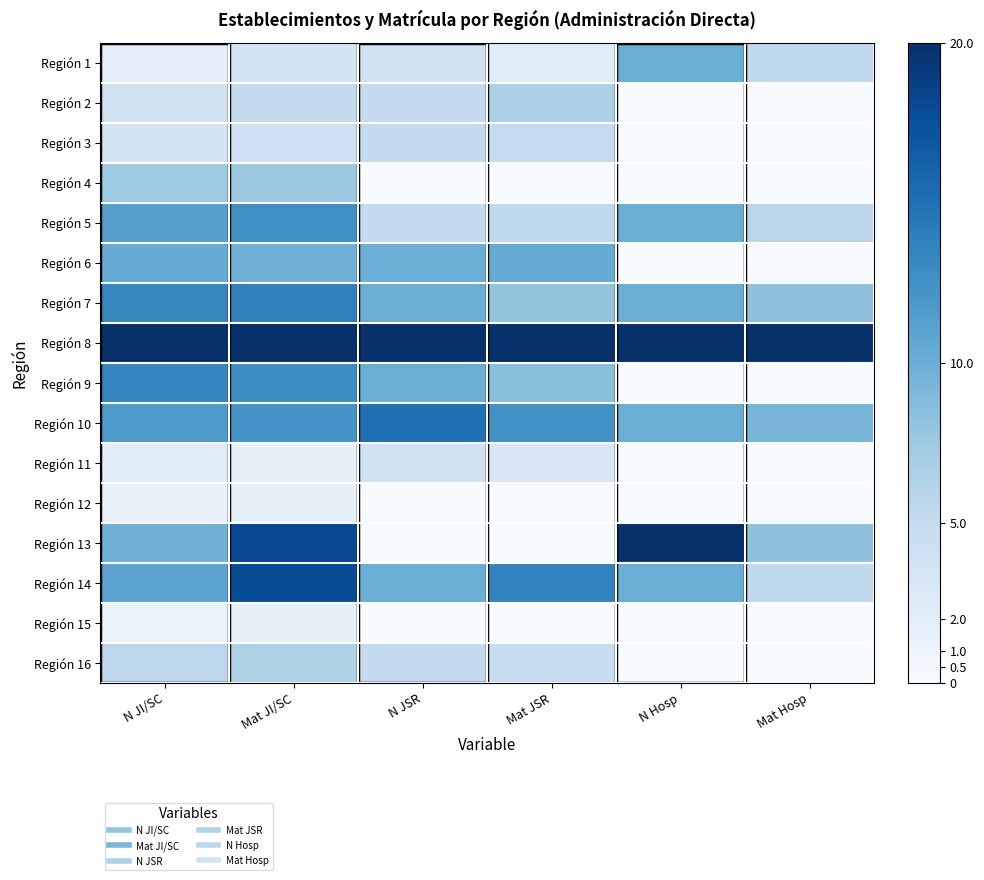

What is the total value across all series at N JSR?

102.5